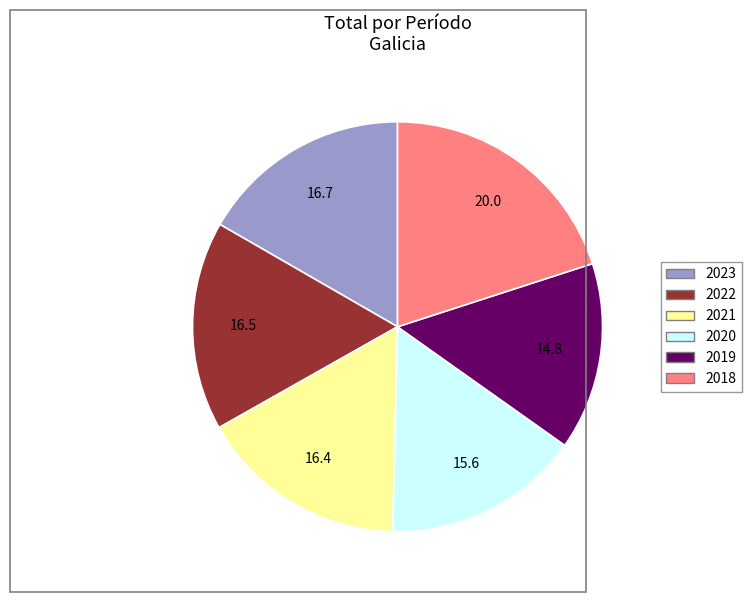

Which slice is the smallest?

2019